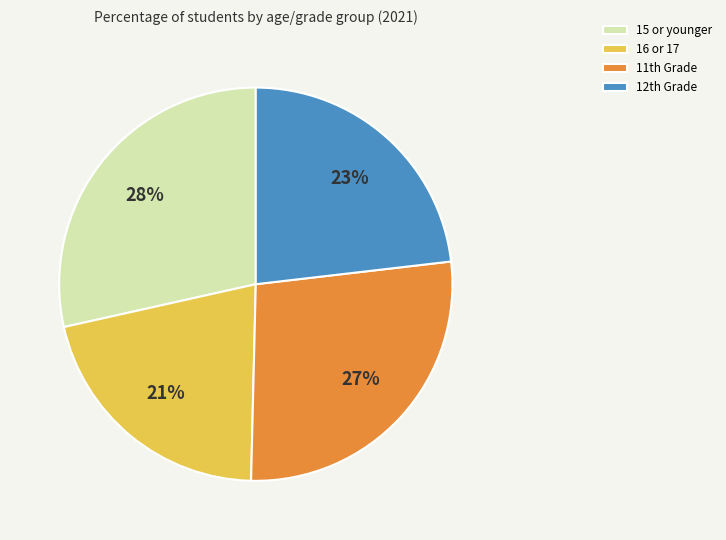

Count the number of slices in the pie.

4